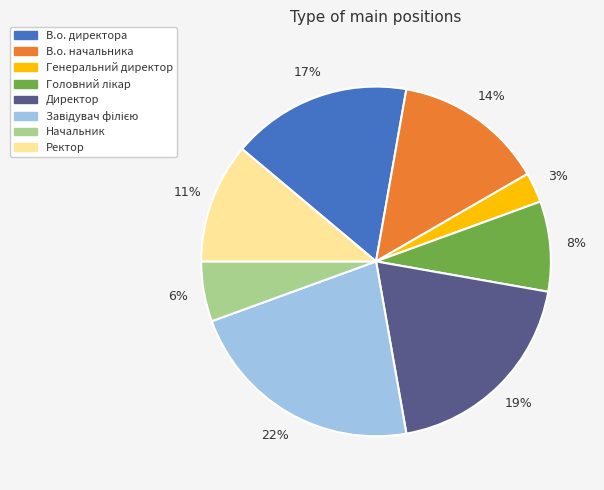

Does В.о. директора represent more than half of the total?

No